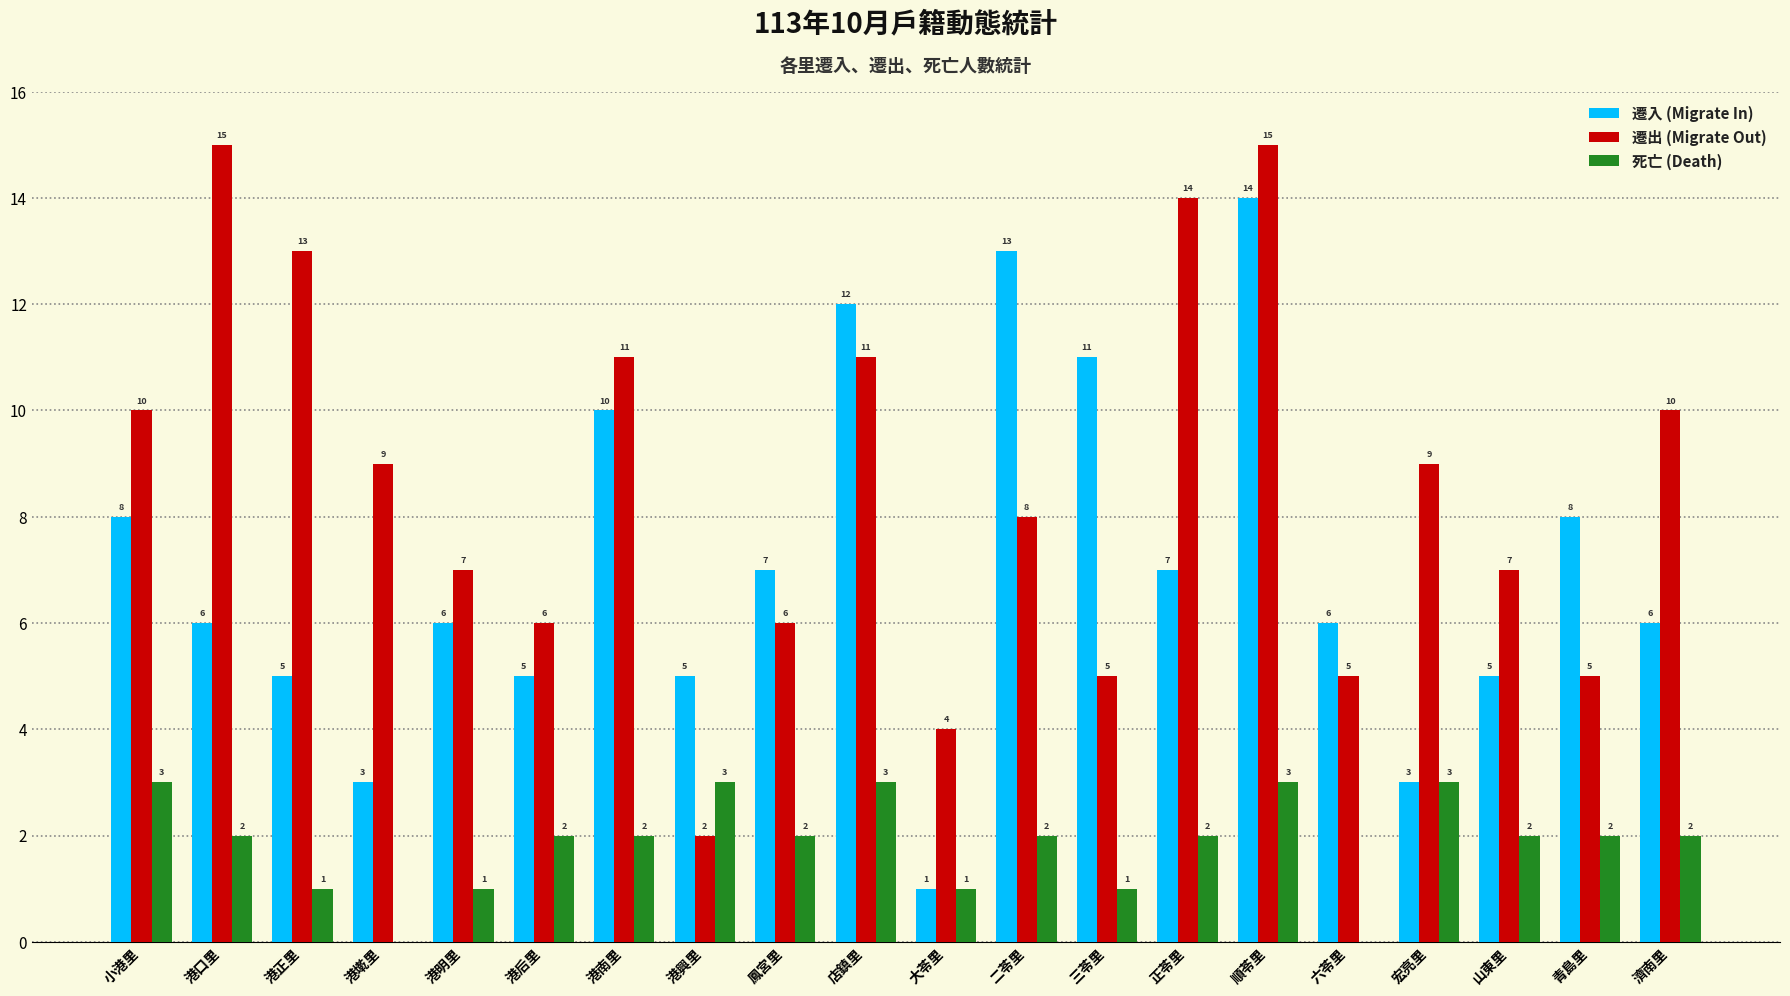

Reading left to right, what are all the values shown in this chart?

遷入 (Migrate In): 小港里=8	港口里=6	港正里=5	港墘里=3	港明里=6	港后里=5	港南里=10	港興里=5	鳳宮里=7	店鎮里=12	大苓里=1	二苓里=13	三苓里=11	正苓里=7	順苓里=14	六苓里=6	宏亮里=3	山東里=5	青島里=8	濟南里=6
遷出 (Migrate Out): 小港里=10	港口里=15	港正里=13	港墘里=9	港明里=7	港后里=6	港南里=11	港興里=2	鳳宮里=6	店鎮里=11	大苓里=4	二苓里=8	三苓里=5	正苓里=14	順苓里=15	六苓里=5	宏亮里=9	山東里=7	青島里=5	濟南里=10
死亡 (Death): 小港里=3	港口里=2	港正里=1	港墘里=0	港明里=1	港后里=2	港南里=2	港興里=3	鳳宮里=2	店鎮里=3	大苓里=1	二苓里=2	三苓里=1	正苓里=2	順苓里=3	六苓里=0	宏亮里=3	山東里=2	青島里=2	濟南里=2